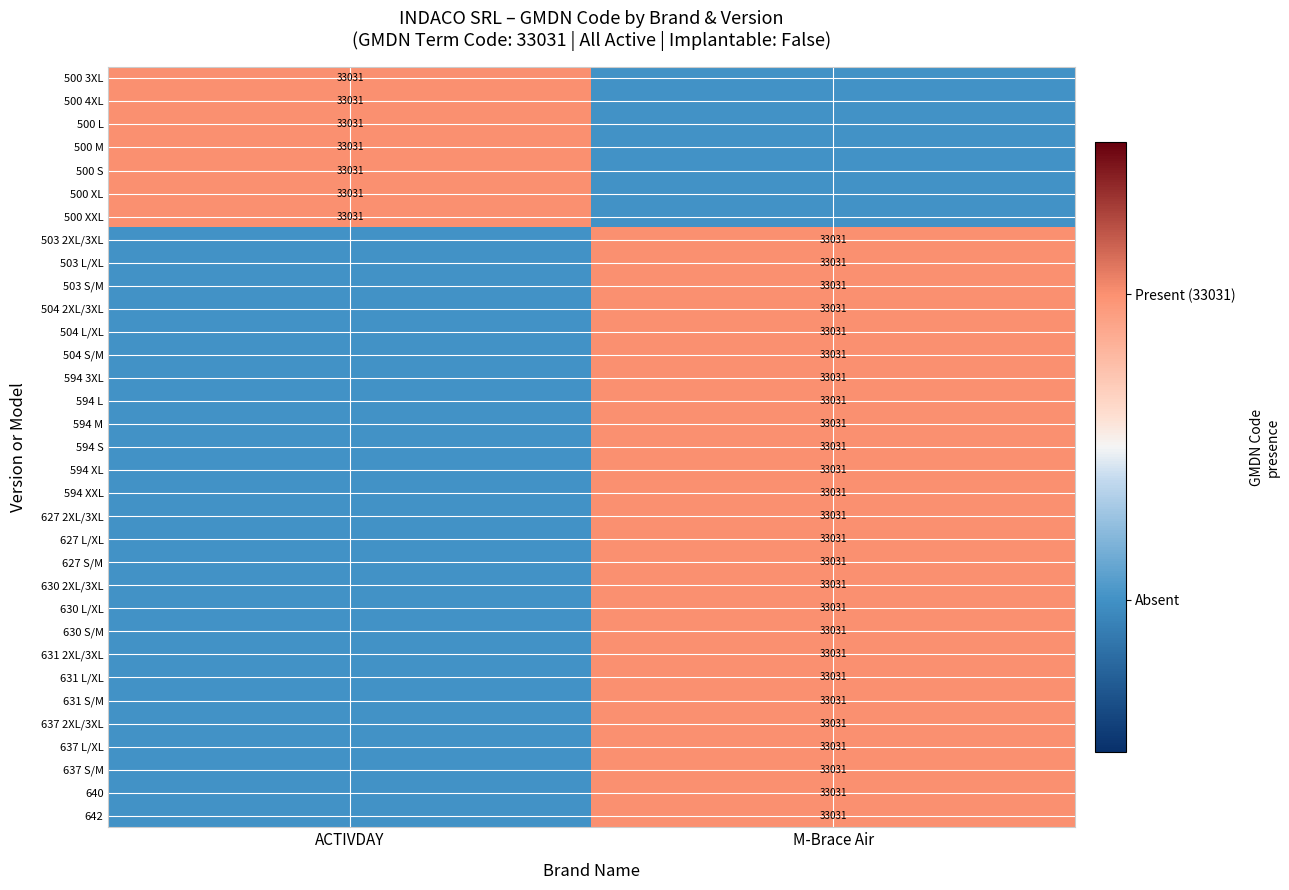

True or false: 504 S/M has a value of 33031 at M-Brace Air.

True